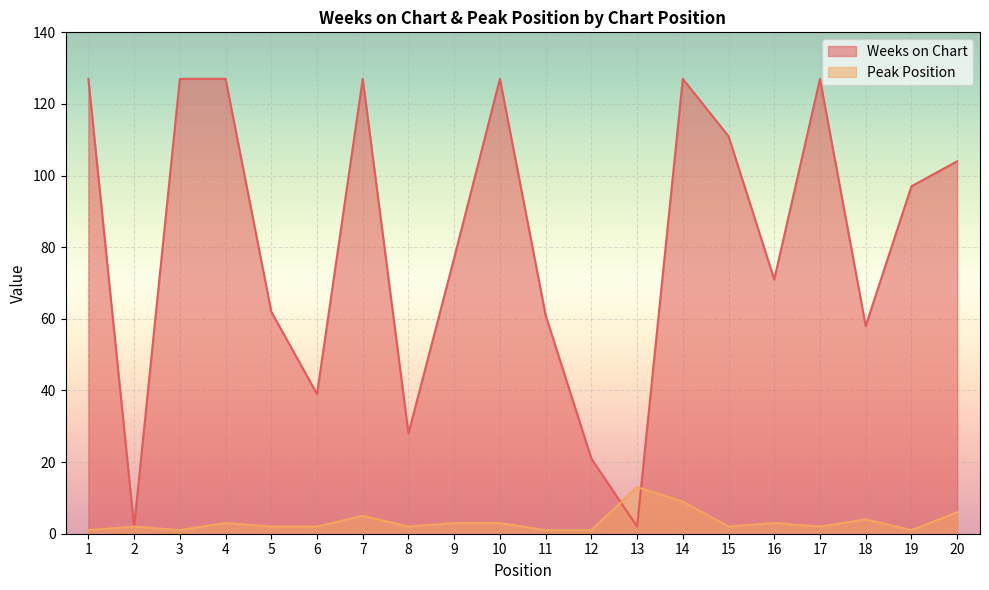

Is it true that Weeks on Chart equals 3 at 13?

False